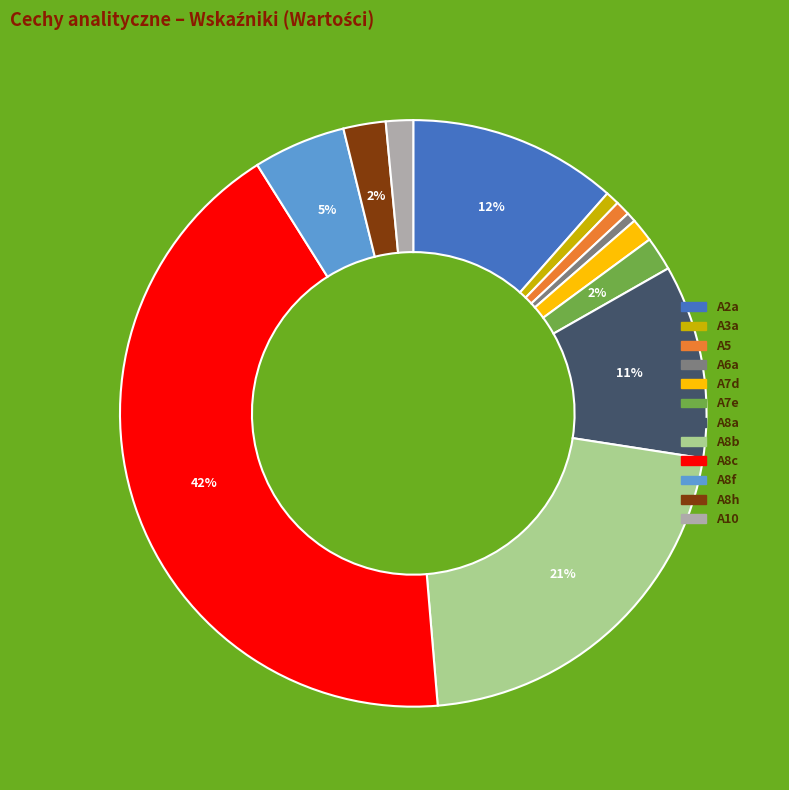

To the nearest percent, what is the combined percentage of A5 and A8c?

43%